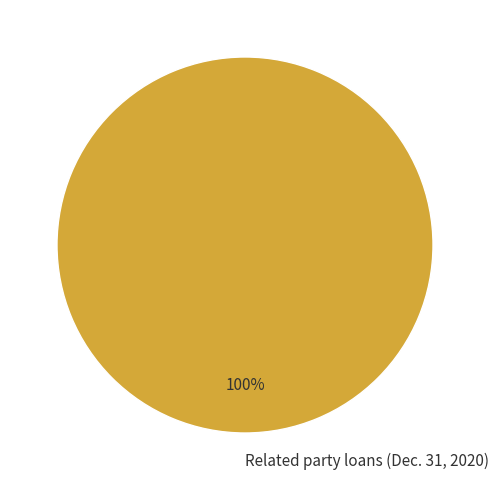

How many slices are in this pie chart?

1